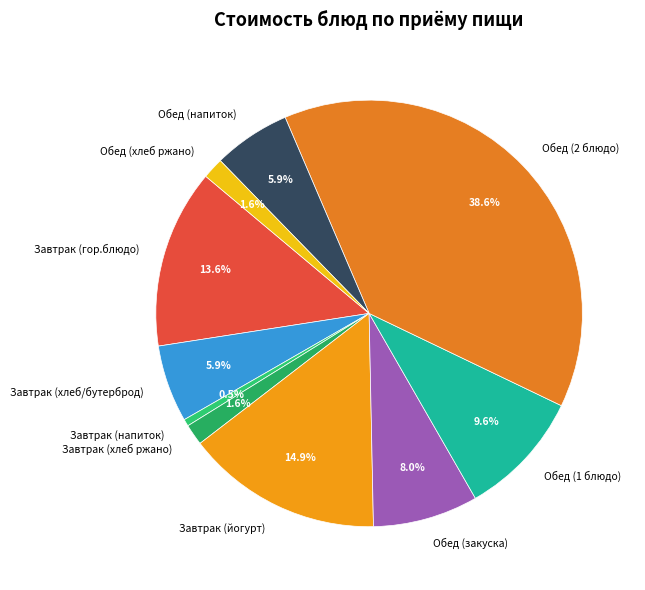

Is Завтрак (напиток) the majority of the pie?

No